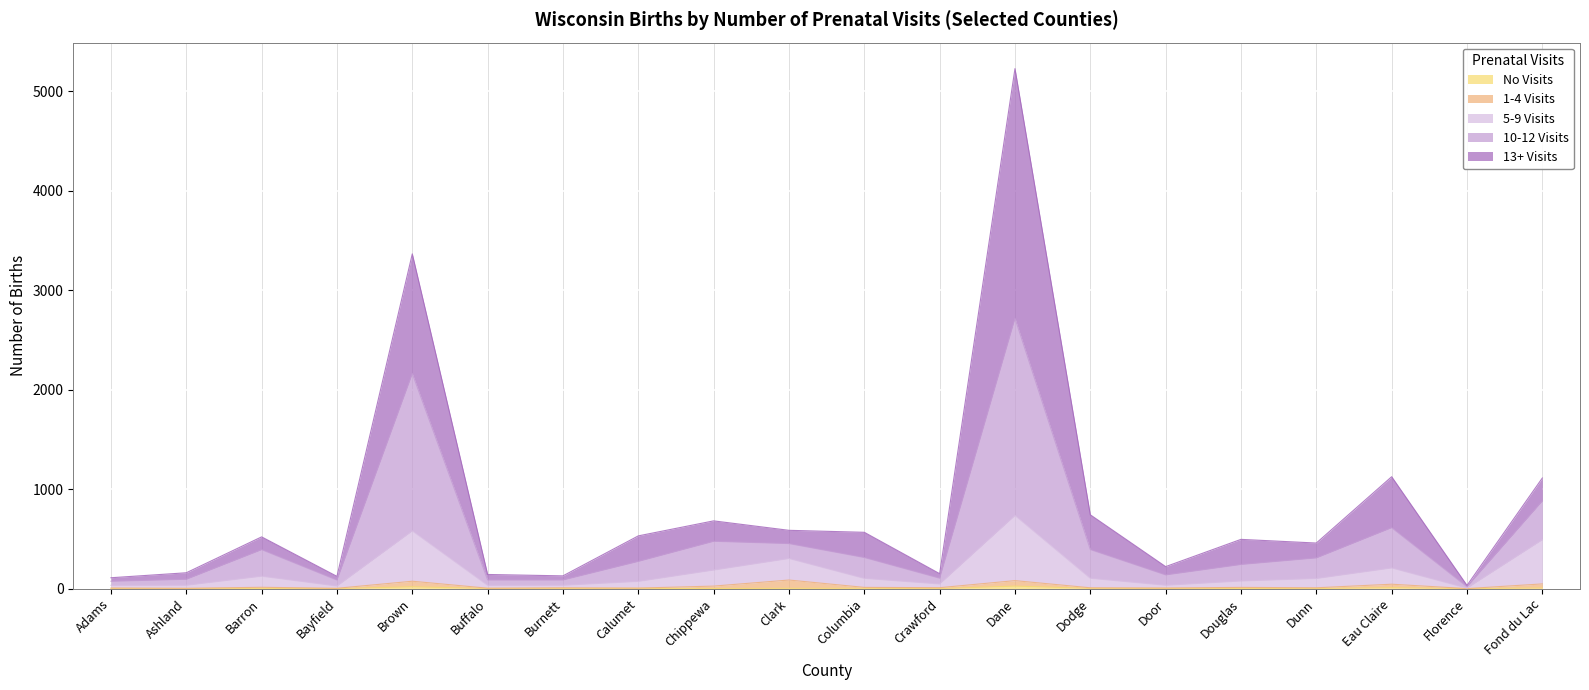

What position from the right is Douglas?

5